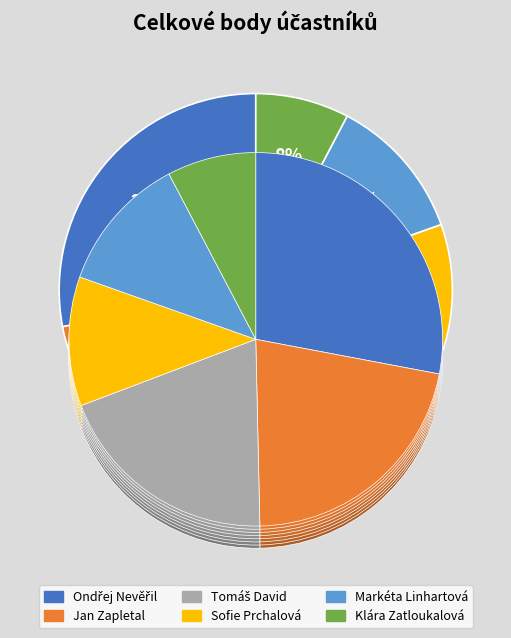

To the nearest percent, what portion does Sofie Prchalová represent?

11%